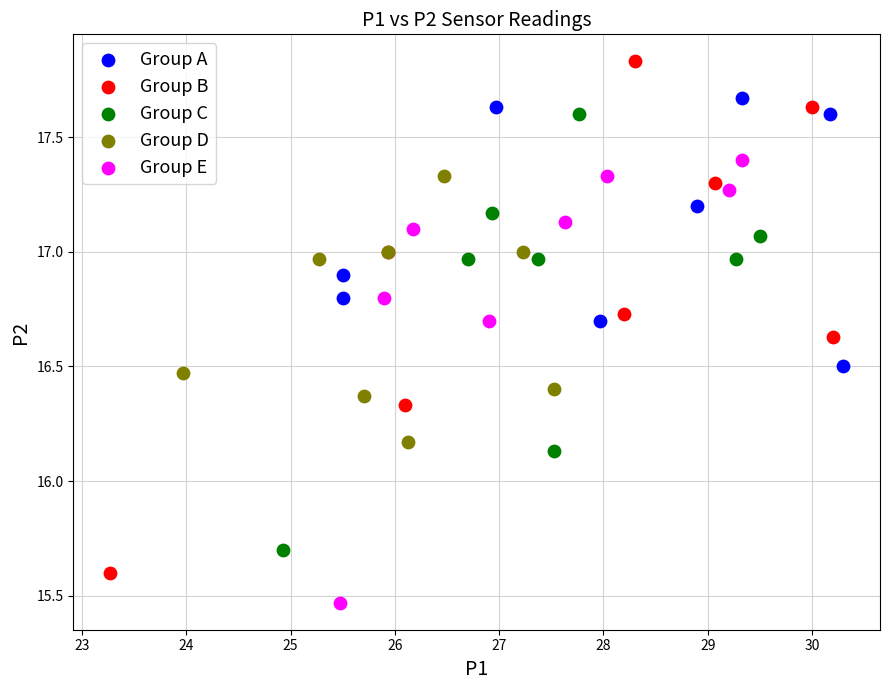

Which series contains the lowest Y value?

Group E